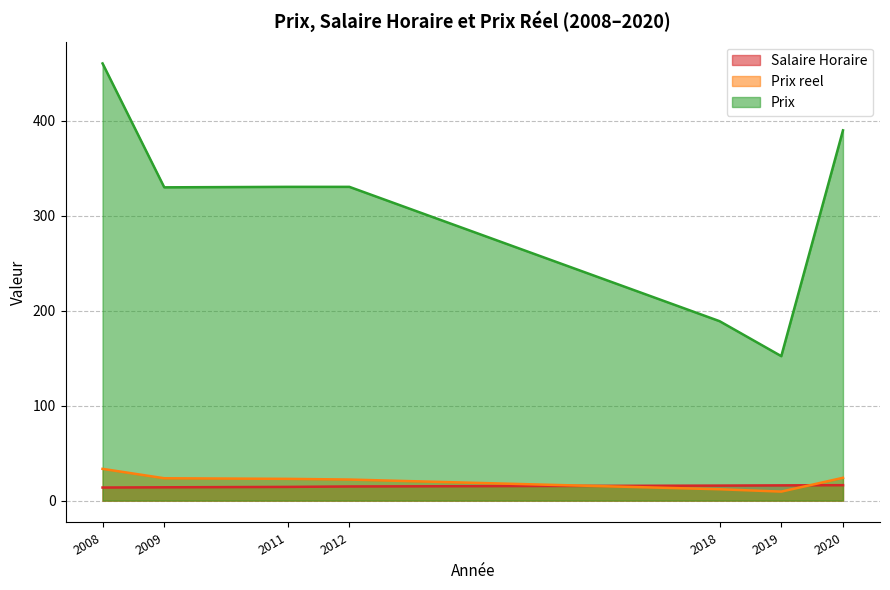

True or false: Prix reel has a value of 12.0 at 2018.

True